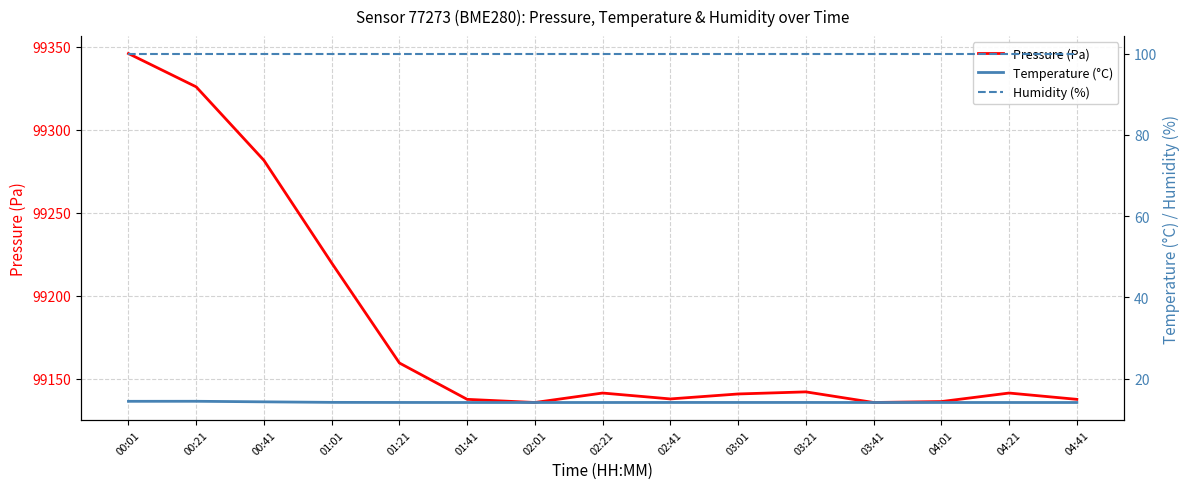

Where is Temperature (°C) nearest to the value 14?

01:41